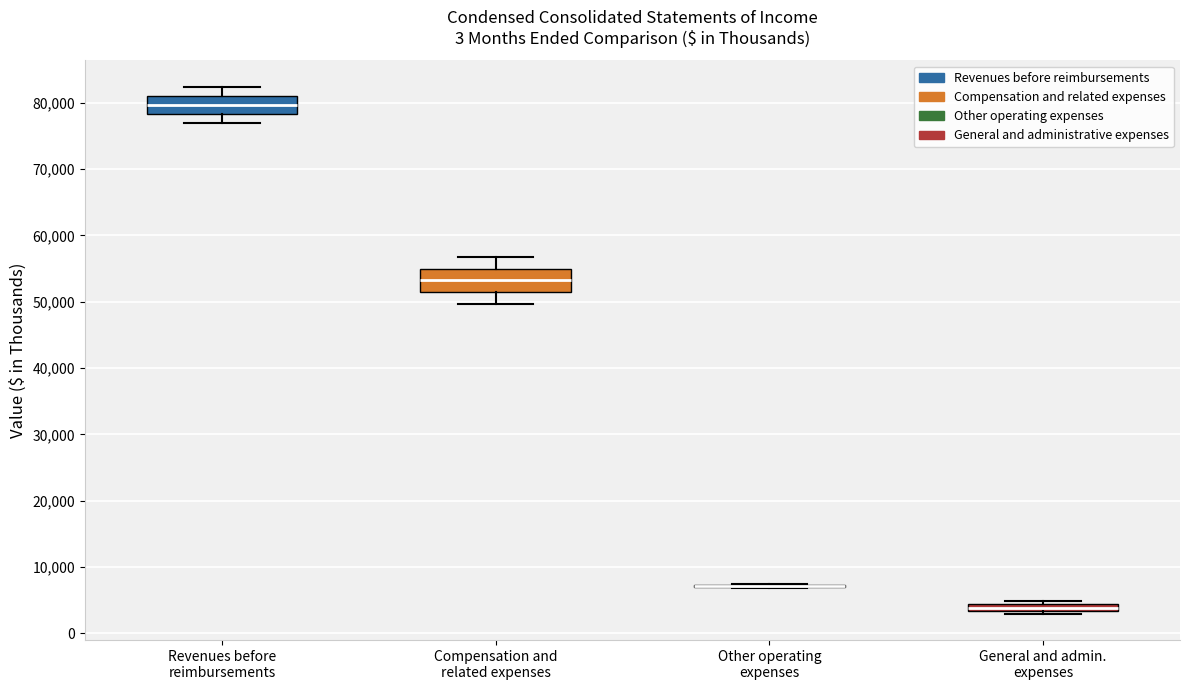

Where is the upper edge of the box for Revenues before reimbursements on the y-axis? The values are not printed on the chart, so give them approximately, as read against the axis.

81000